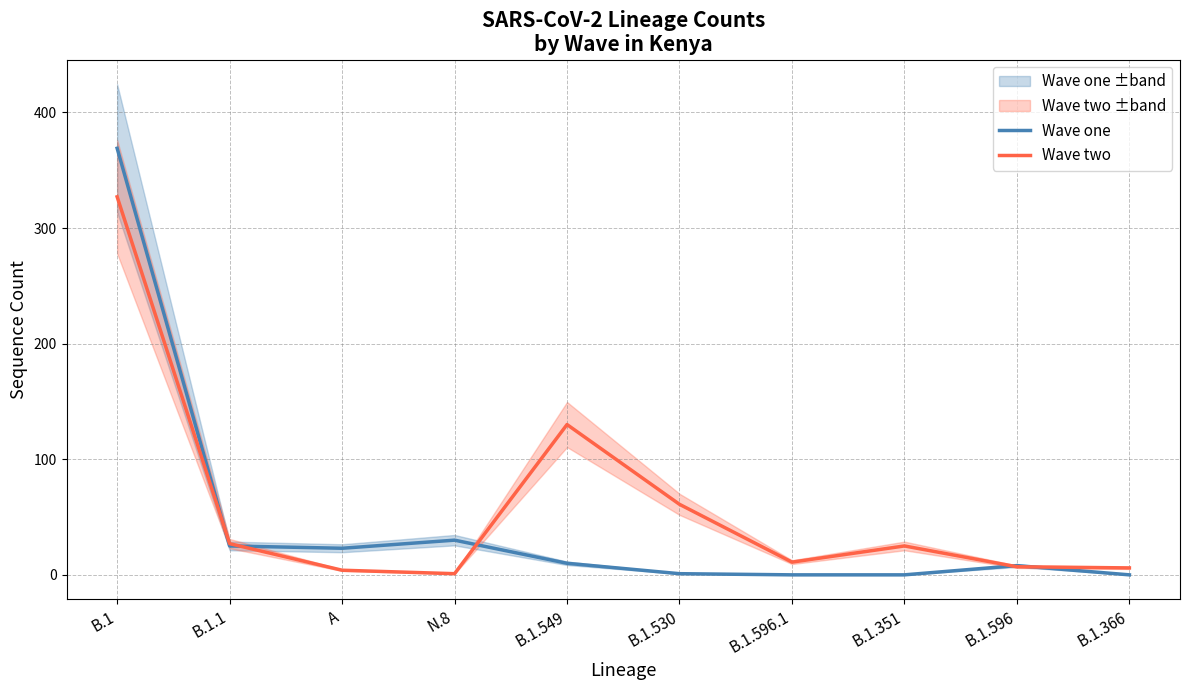

How many data points does each series have?

10